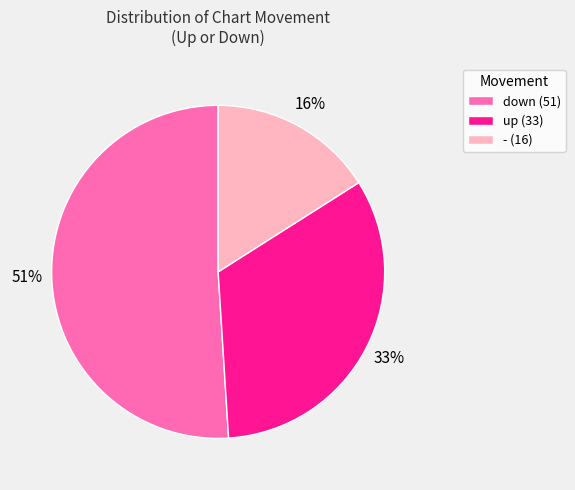

Which has a higher value, down or up?

down